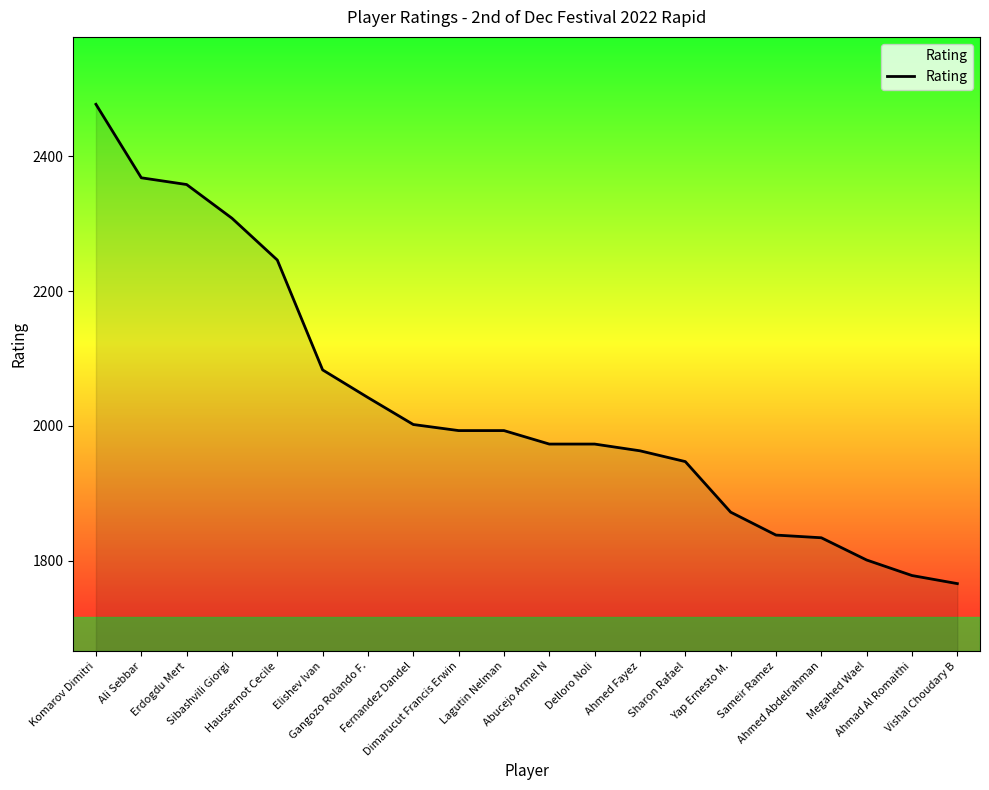

What is the difference between the maximum and minimum values?

711